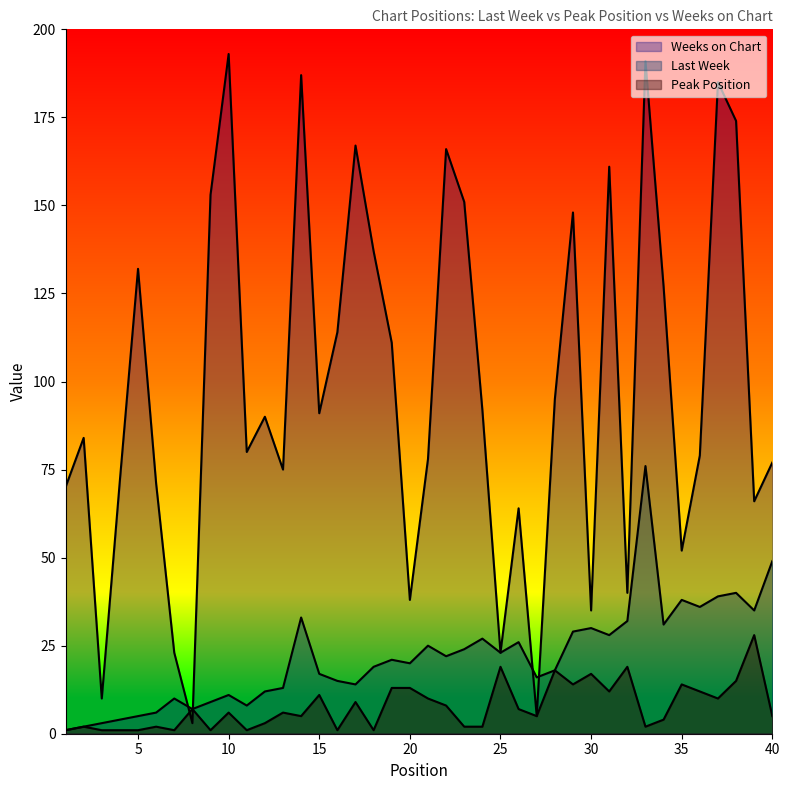

In Peak Position, how many points are higher than both neighbors (excluding endpoints)?

13